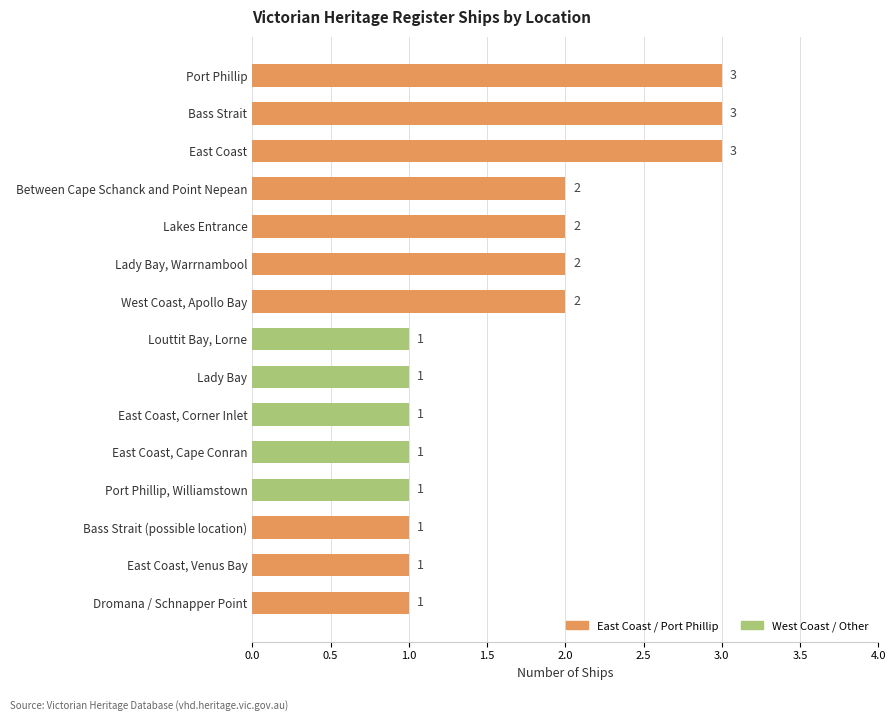

What value does the data have at Bass Strait?

3